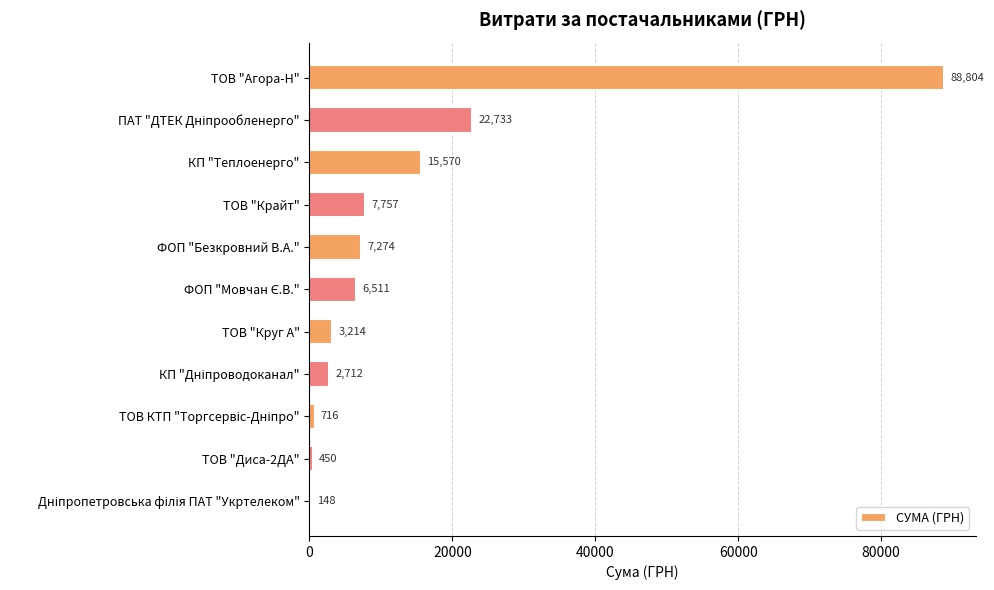

Count the number of data series in this chart.

1